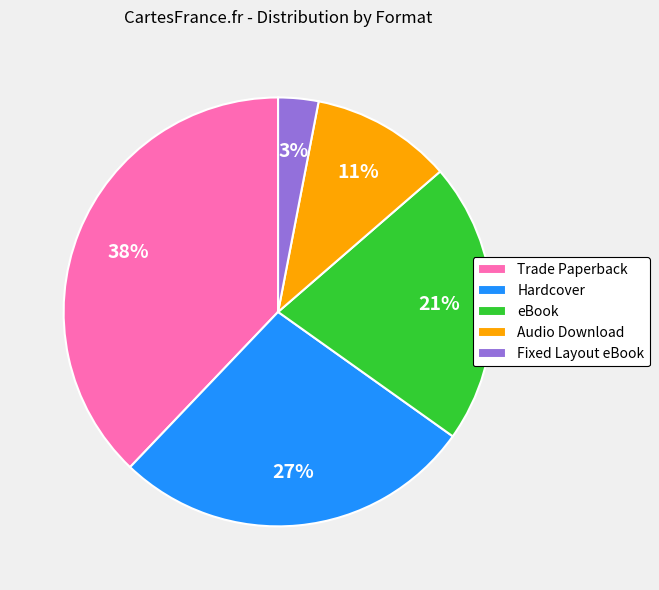

Which has a higher value, Fixed Layout eBook or Hardcover?

Hardcover